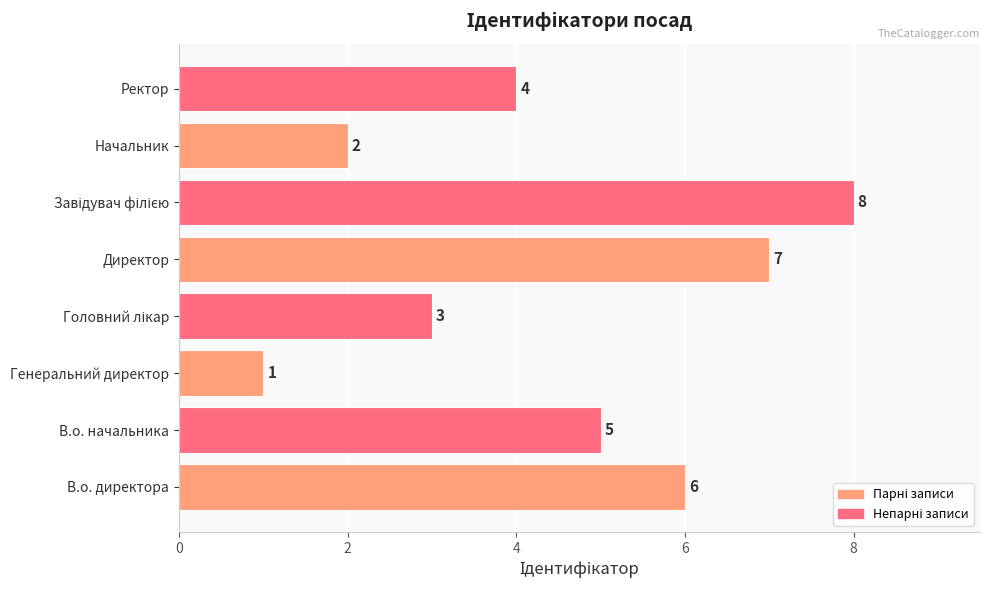

What is the difference between the maximum and minimum values?

7